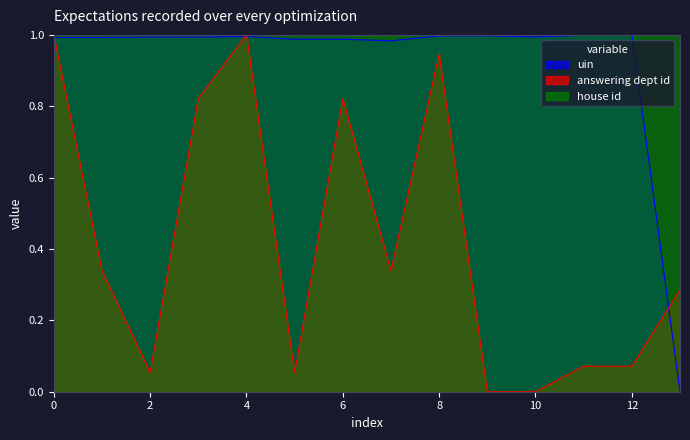

The value of uin at 0 is 1.0. True or false?

True